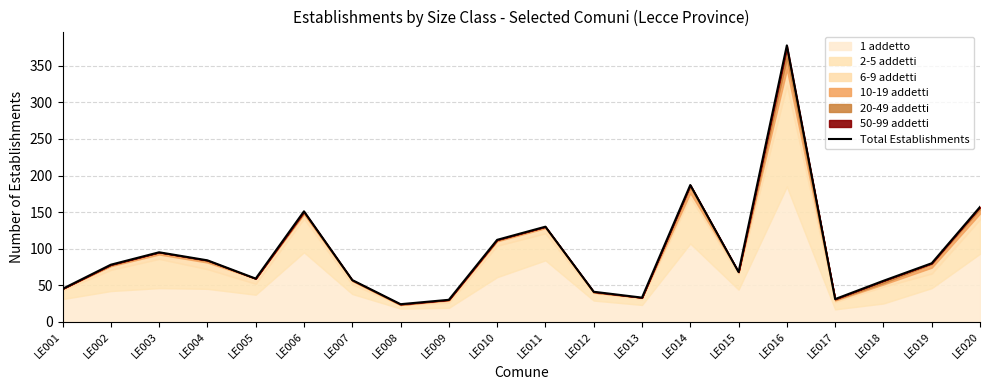

What is the minimum value shown in the chart?

24